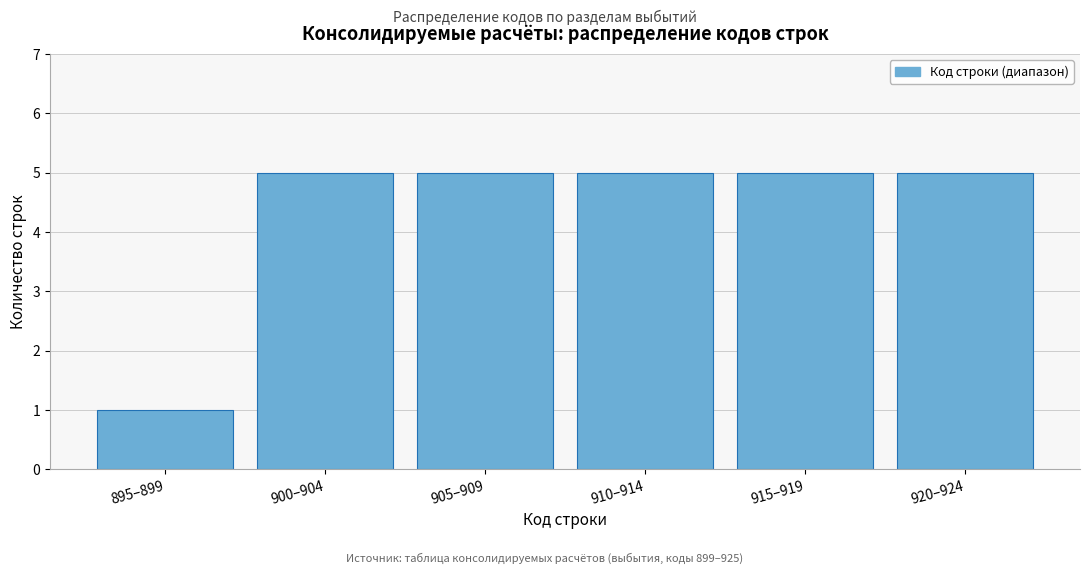

Reading right to left, extract all data points from this chart.

5	5	5	5	5	1